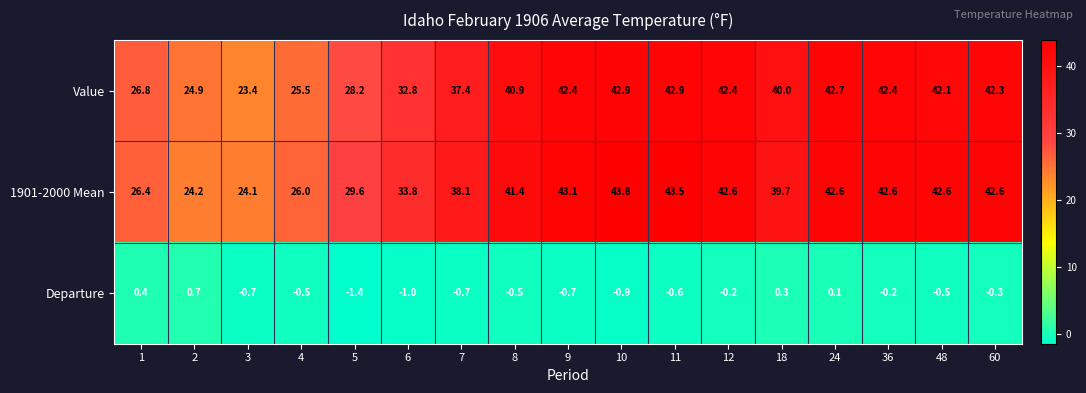

Which series changed the most between 11 and 60?

1901-2000 Mean